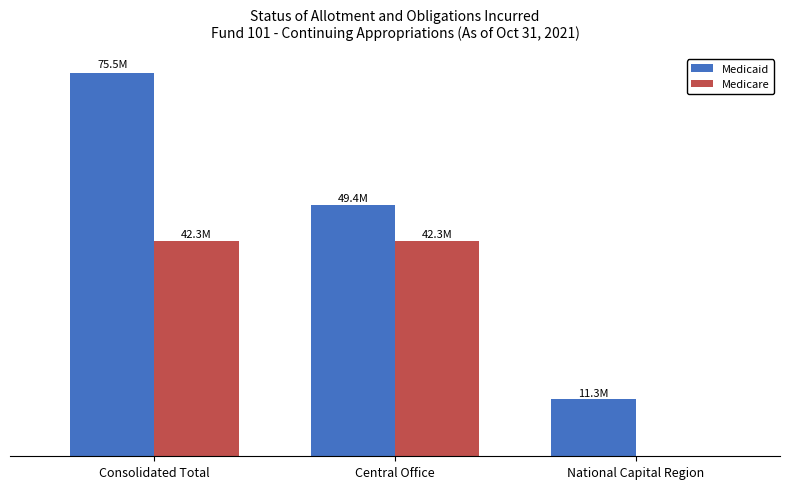

Does the chart contain stacked bars?

No